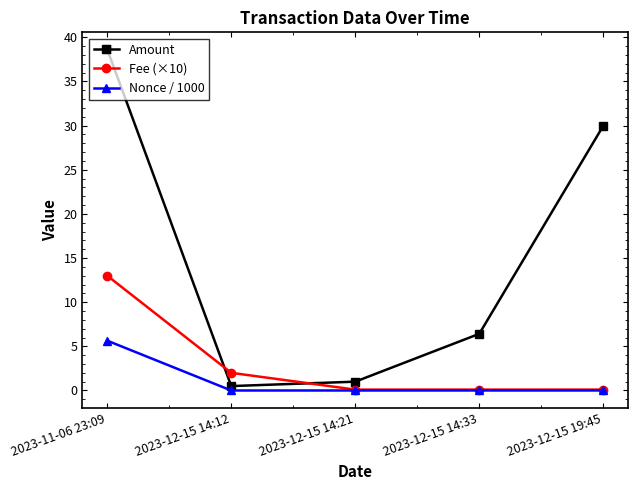

At which label does Amount first exceed 6?

2023-11-06 23:09